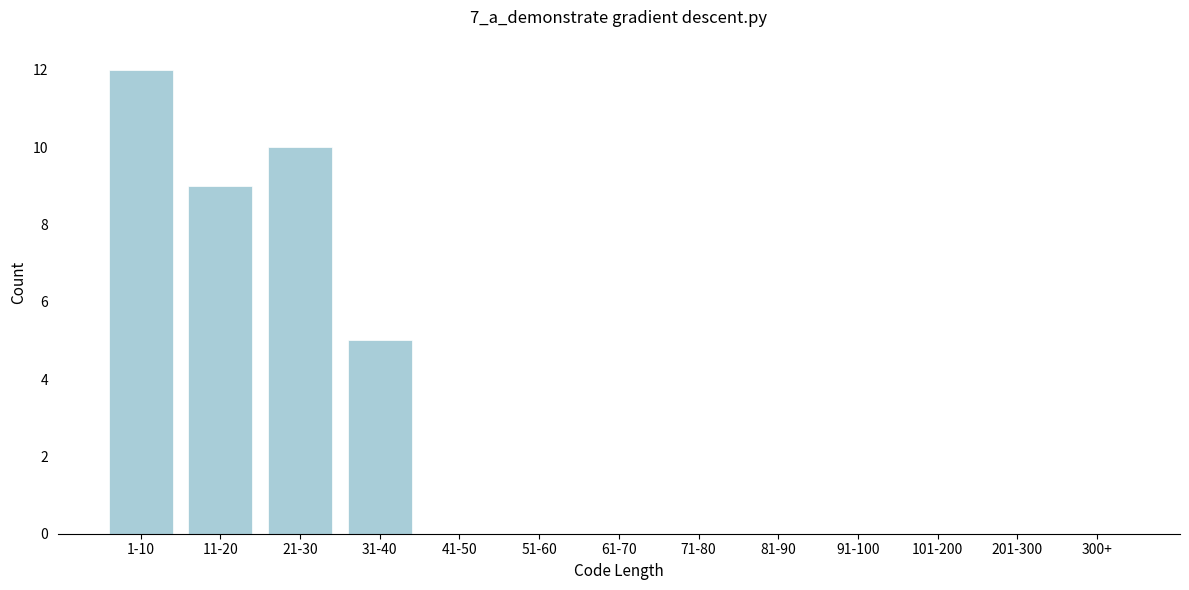

Reading left to right, extract all data points from this chart.

1-10=12	11-20=9	21-30=10	31-40=5	41-50=0	51-60=0	61-70=0	71-80=0	81-90=0	91-100=0	101-200=0	201-300=0	300+=0